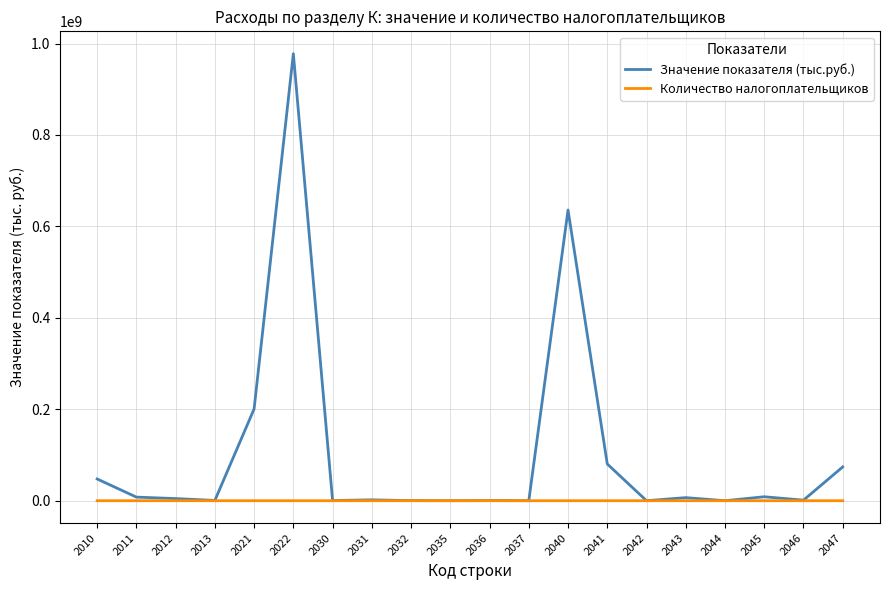

List the series in order of their overall mean, highest first.

Значение показателя (тыс.руб.), Количество налогоплательщиков